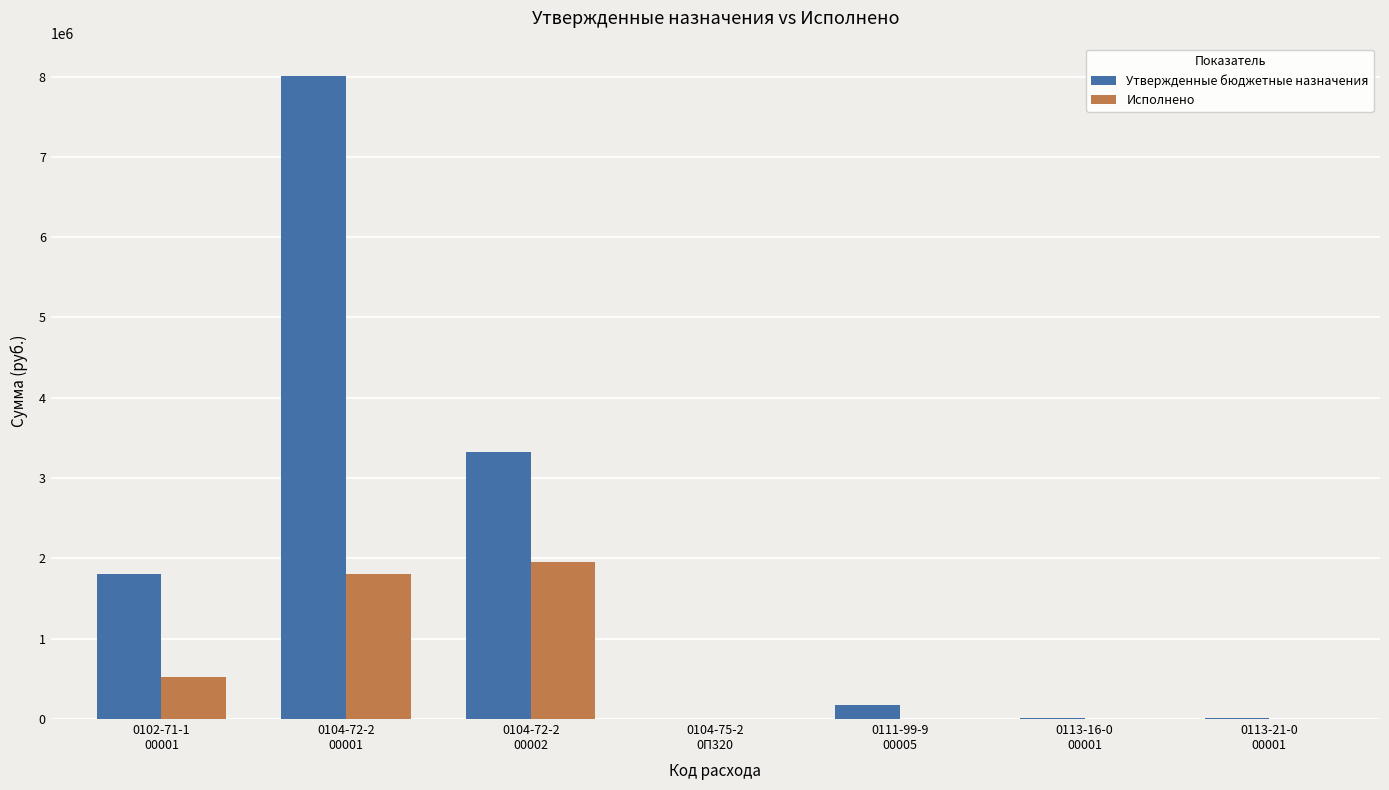

Which series has the largest total across all categories?

Утвержденные бюджетные назначения